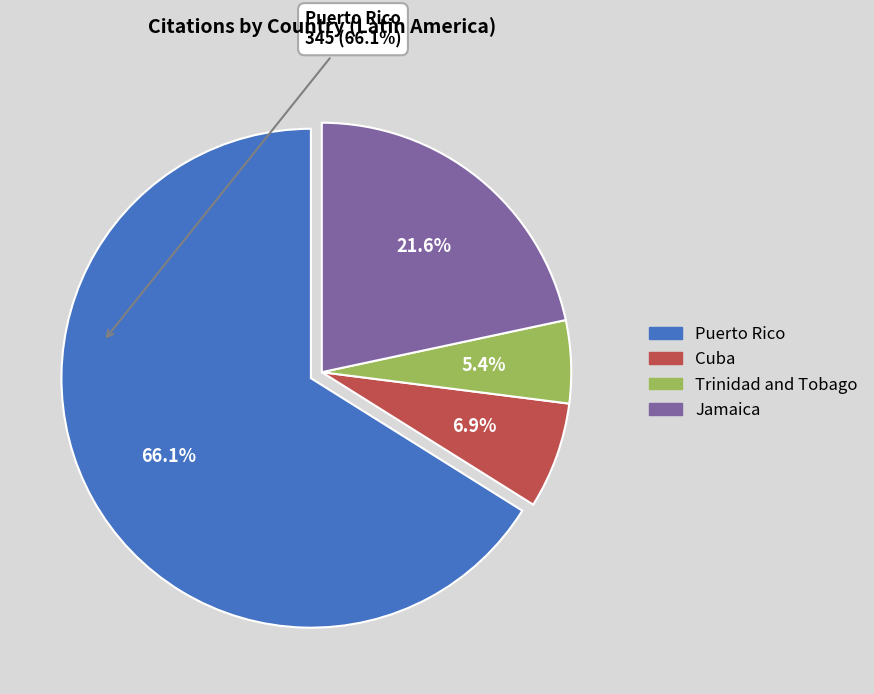

Is it true that Trinidad and Tobago is 5% of the pie?

True